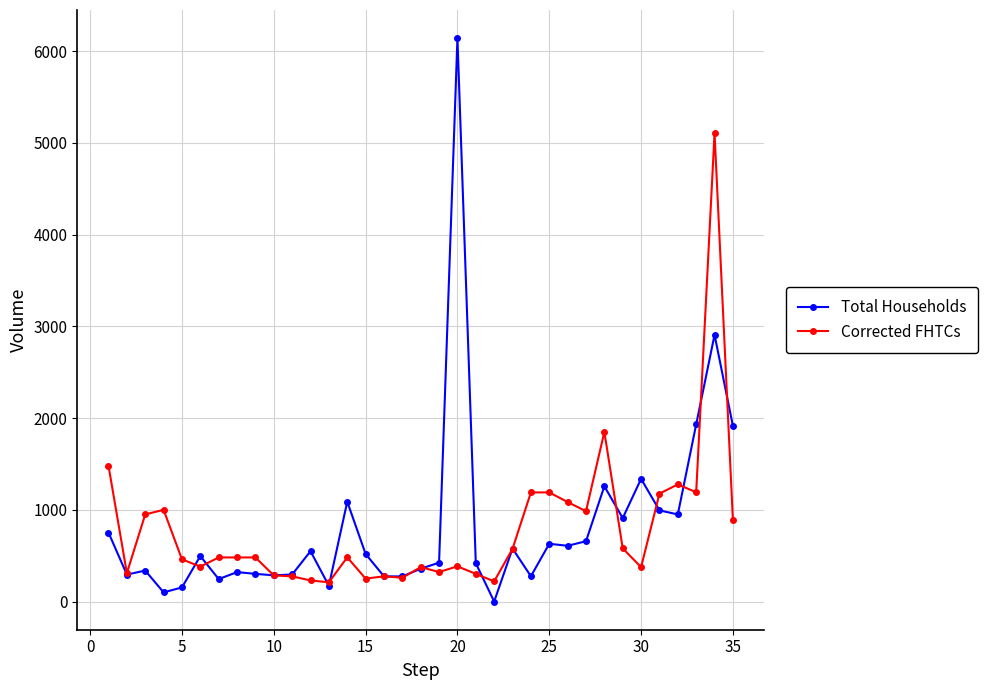

Rank the series by their maximum value, from lowest to highest.

Corrected FHTCs, Total Households